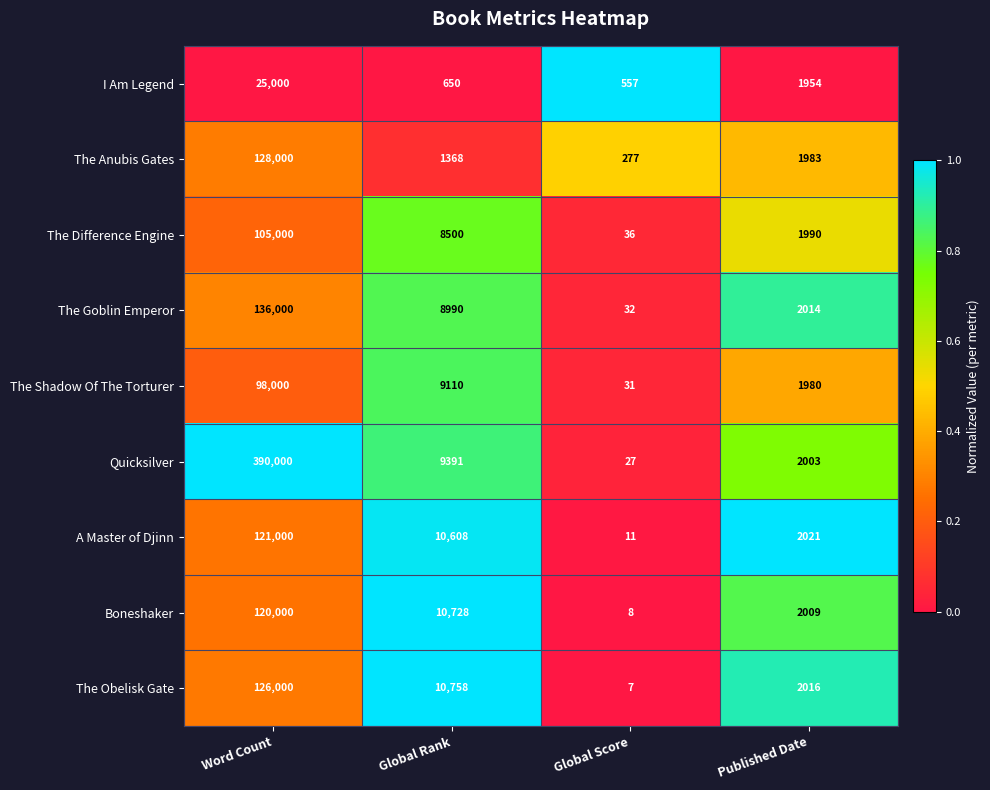

What is the sum of all A Master of Djinn values?

133640